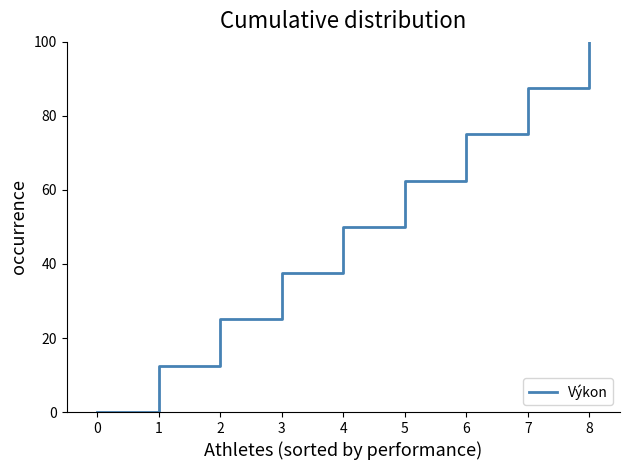

What value does the data have at 7?

87.5